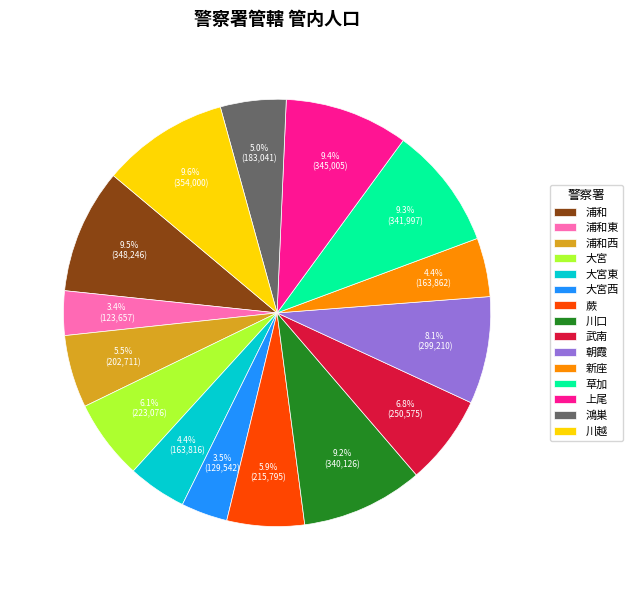

Approximately how many times larger is the value at 鴻巣 compared to 上尾?

0.5